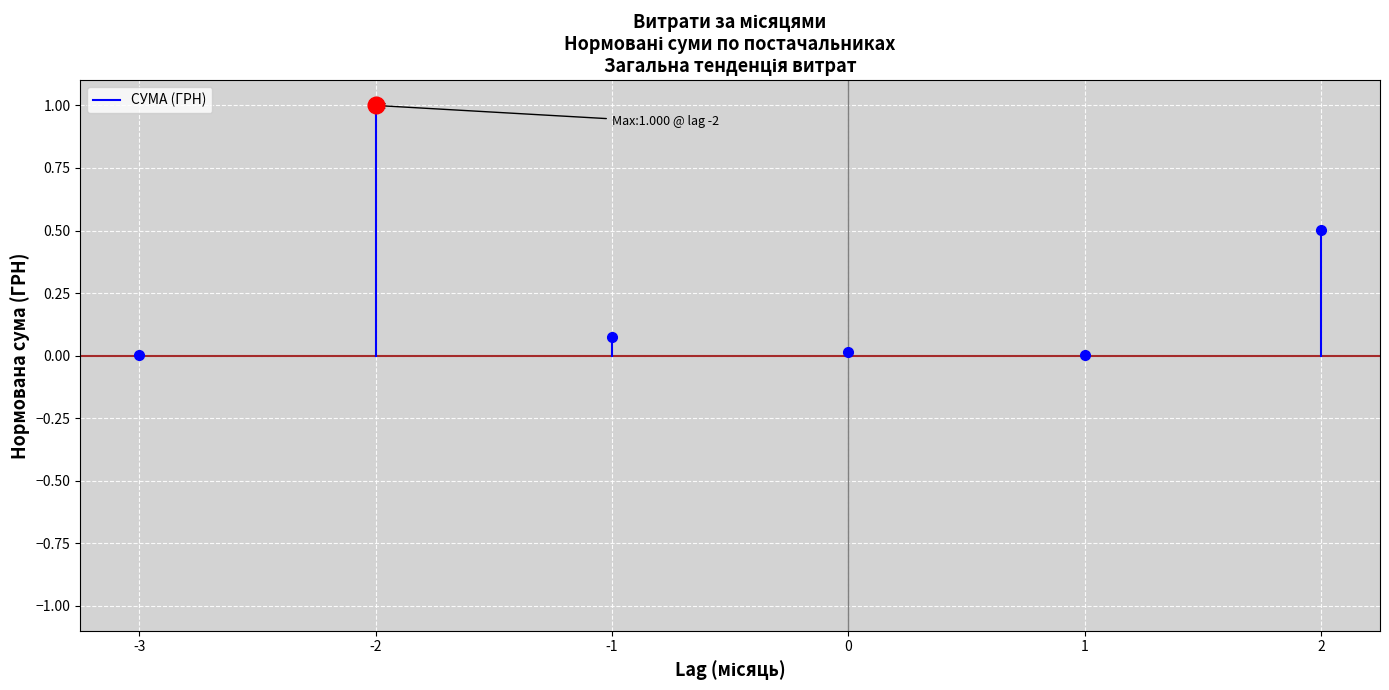

Which has a higher value, -3 or -3?

-3